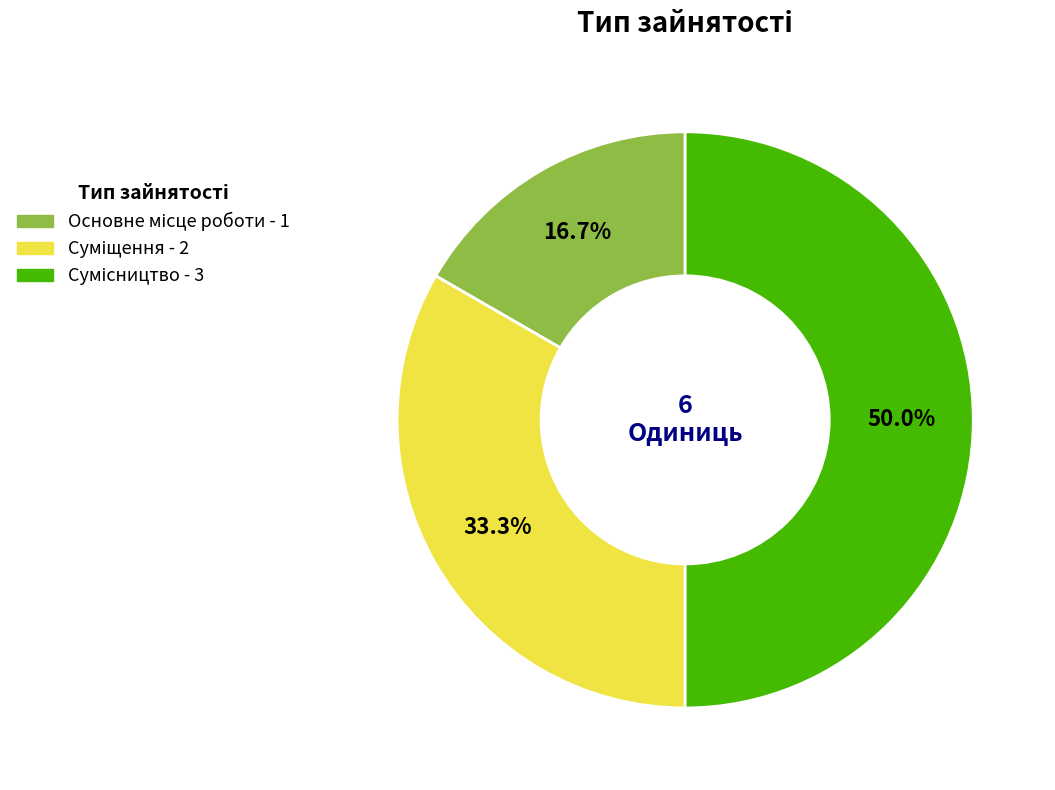

To the nearest percent, what is the average slice percentage?

33%